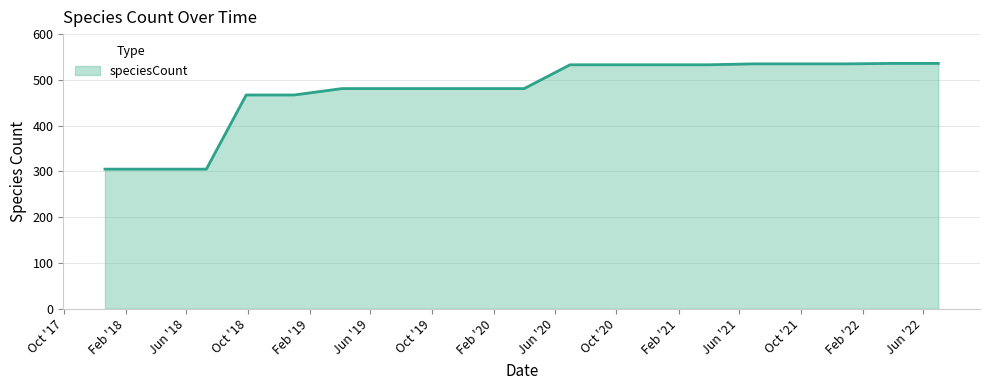

What is the smallest value displayed?

305